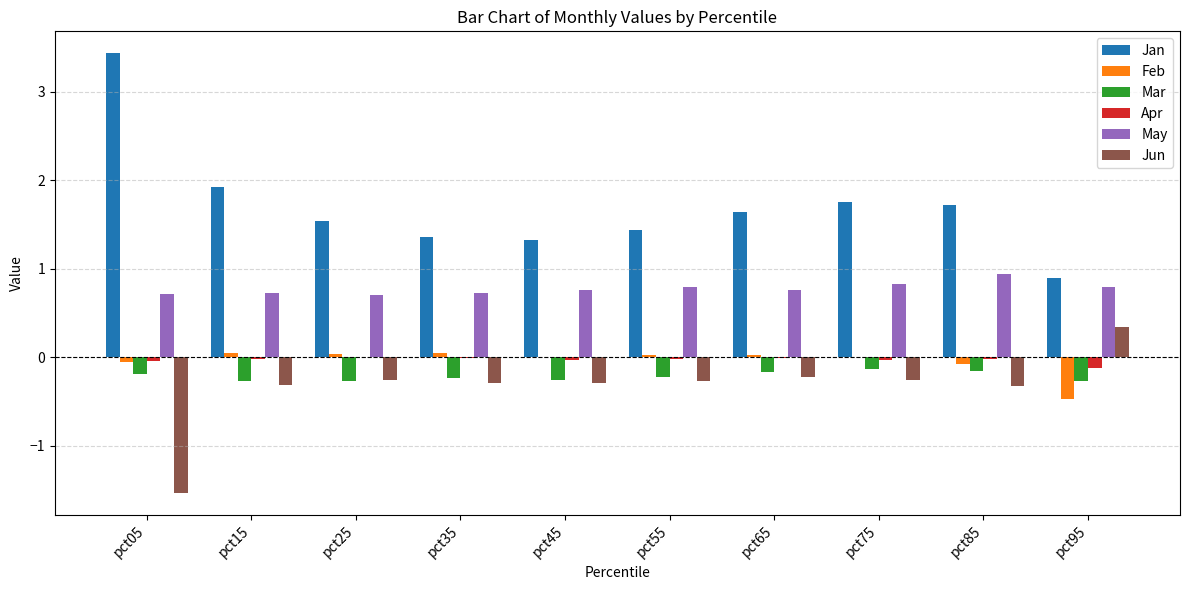

Which series has the largest total across all categories?

Jan